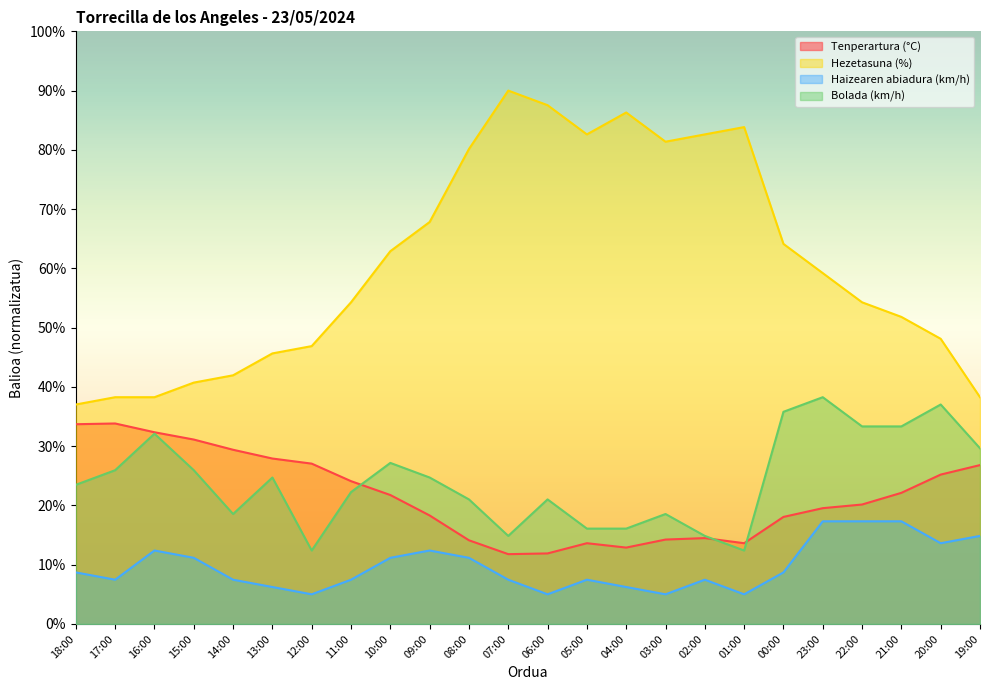

At which category does Bolada (km/h) reach its first local valley?

14:00